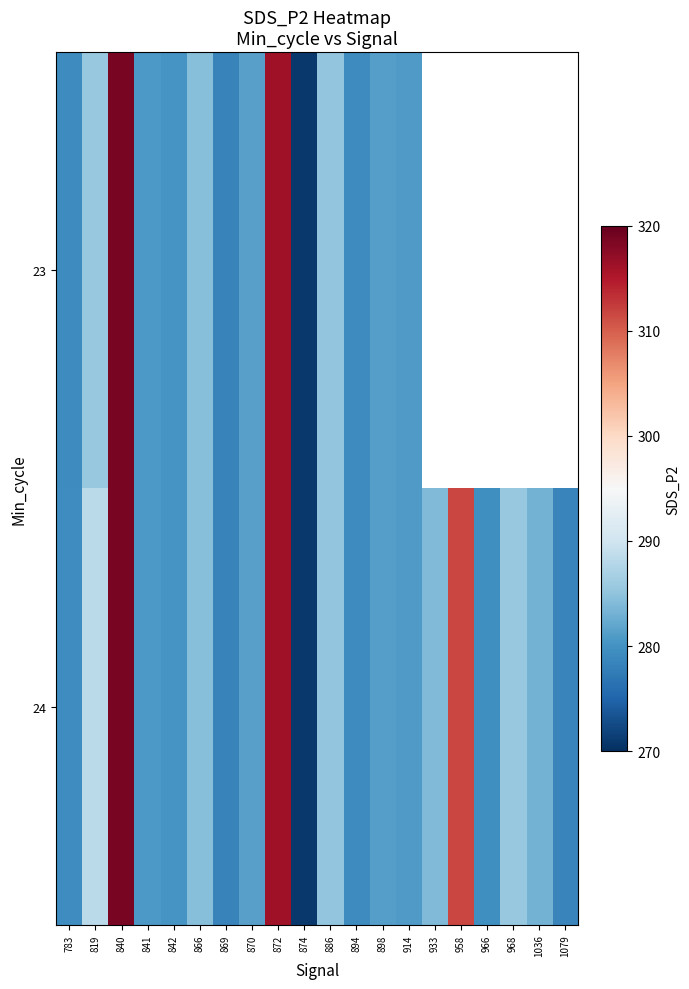

Which series has the largest total across all categories?

24